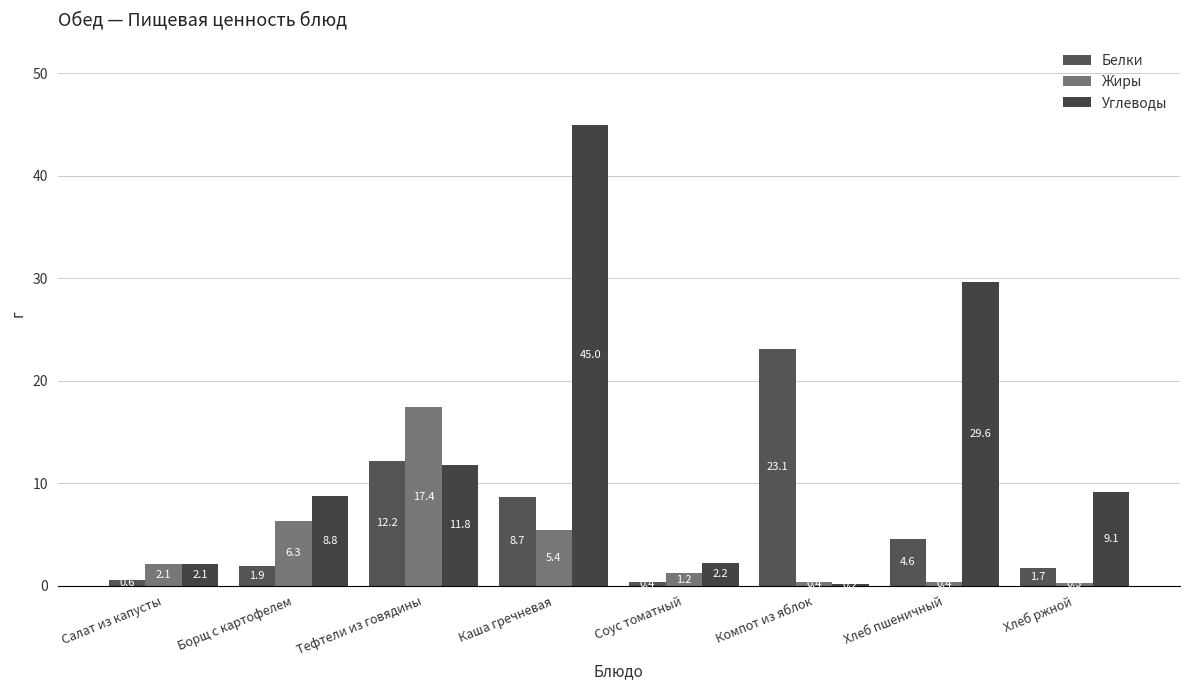

What value does the Белки series have at Салат из капусты?

0.6